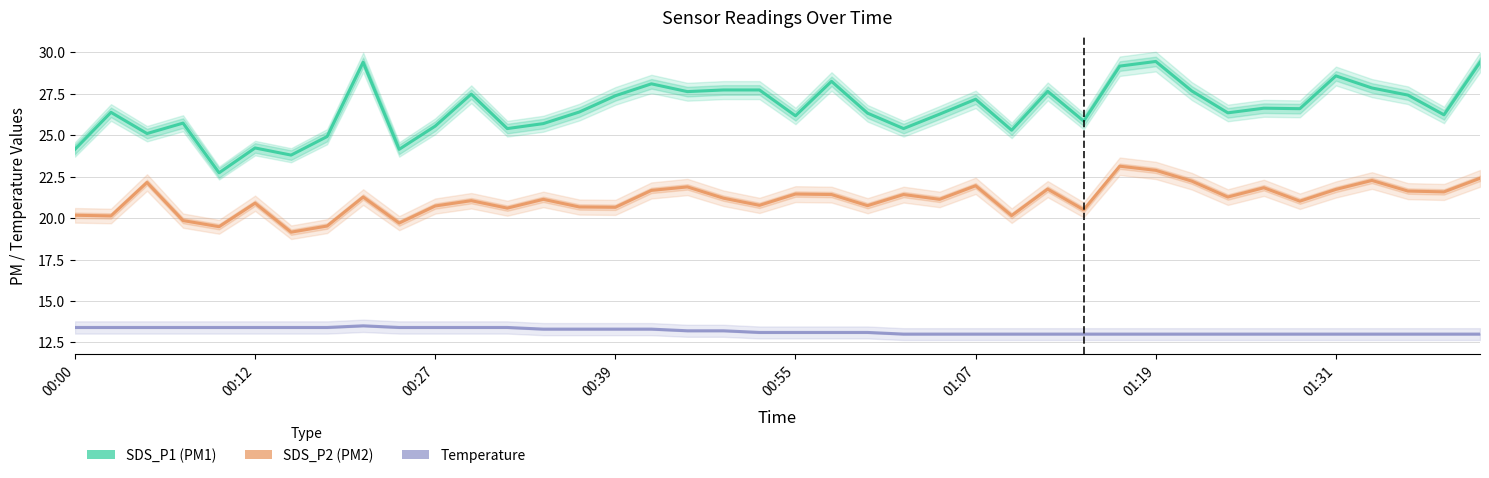

True or false: Temp has a value of 13.0 at 34.

True